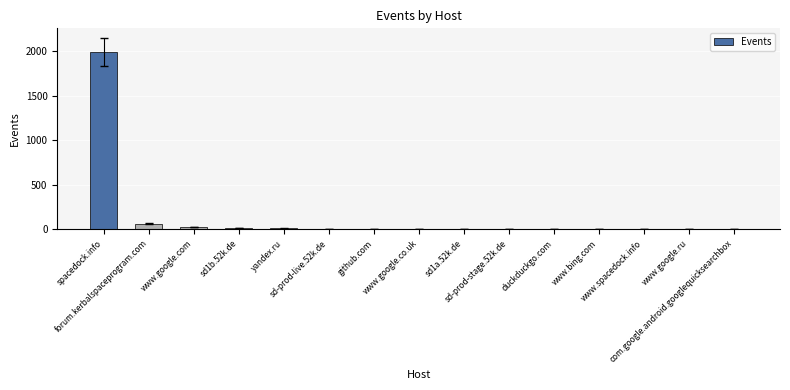

What is the difference between the maximum and second lowest values?

1988